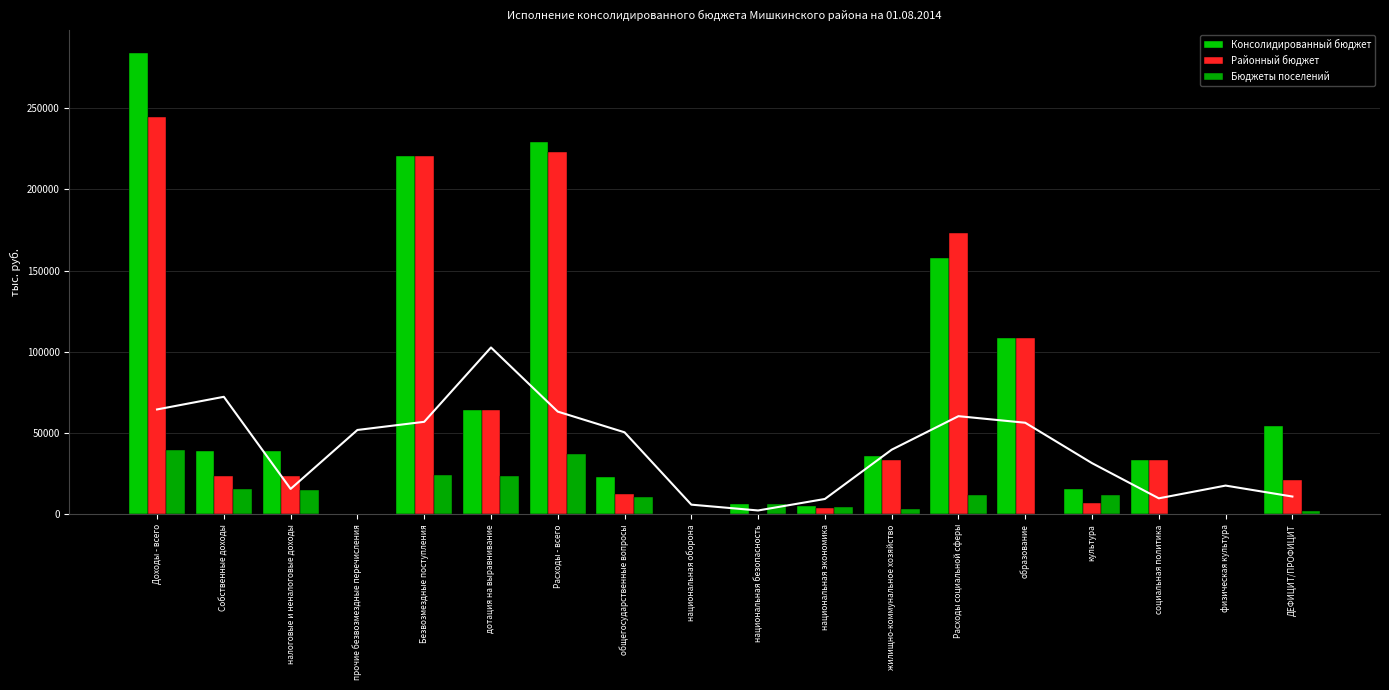

True or false: Консолидированный бюджет has a value of 39211 at Собственные доходы.

True